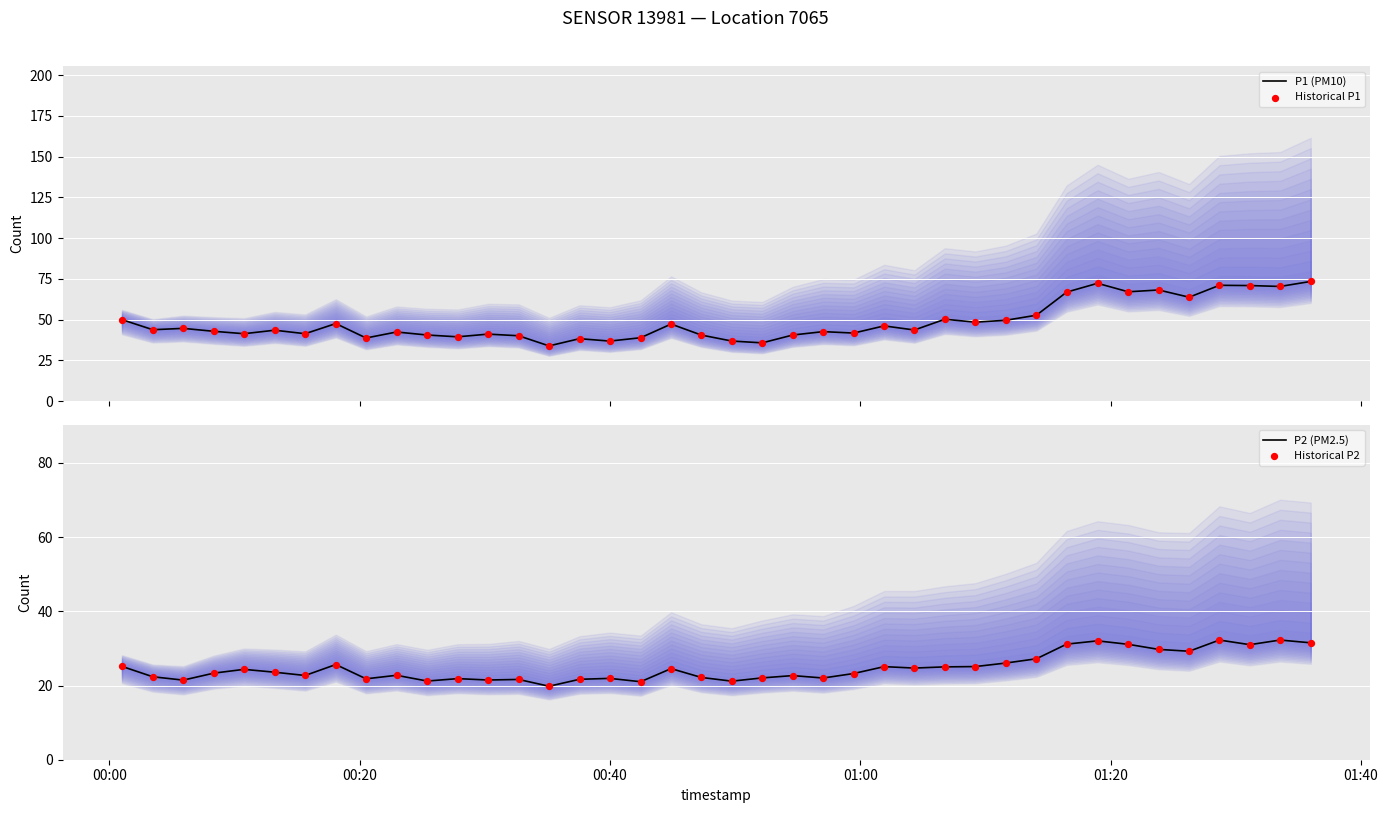

Which series contains the highest Y value?

P1 (PM10)